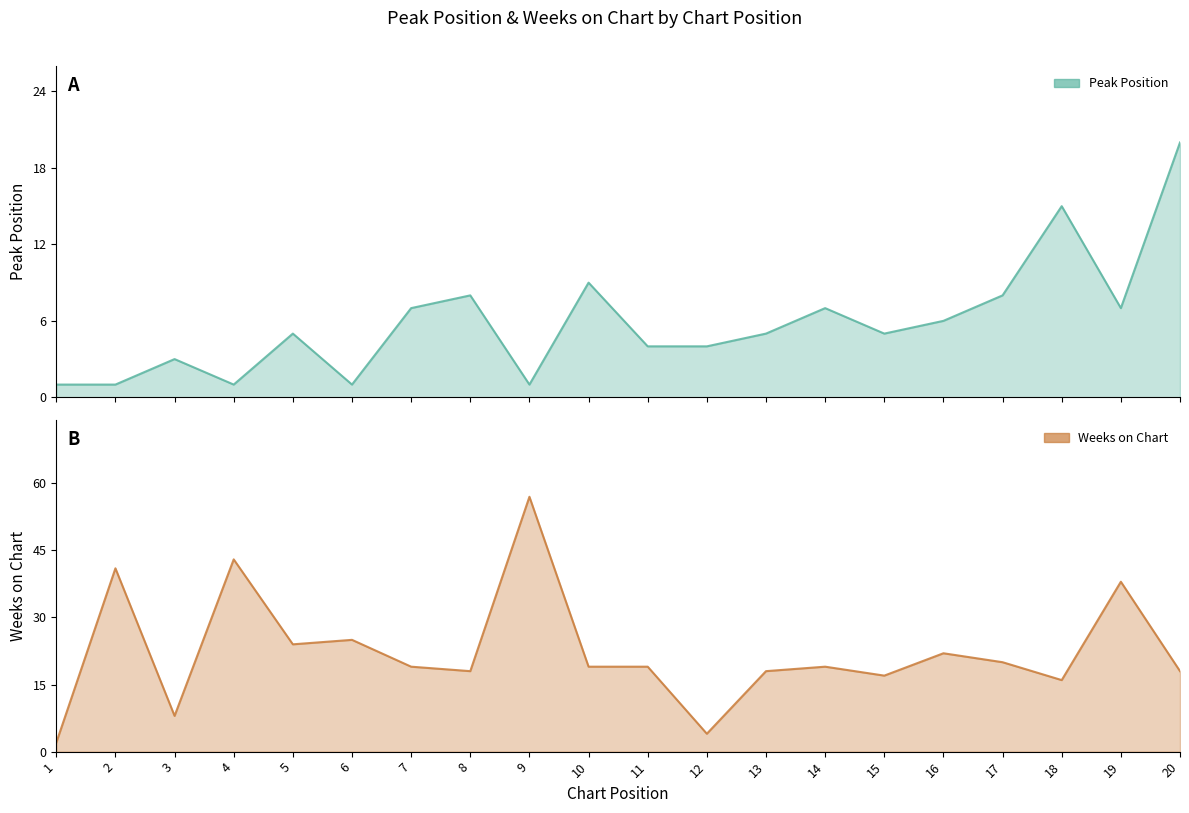

What are all the series names shown in the legend?

Peak Position, Weeks on Chart